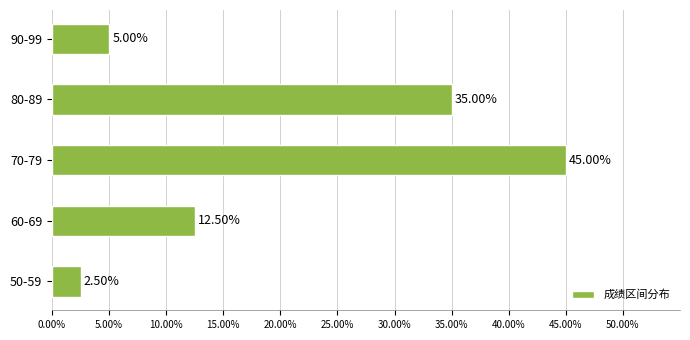

Does the chart contain any negative values?

No